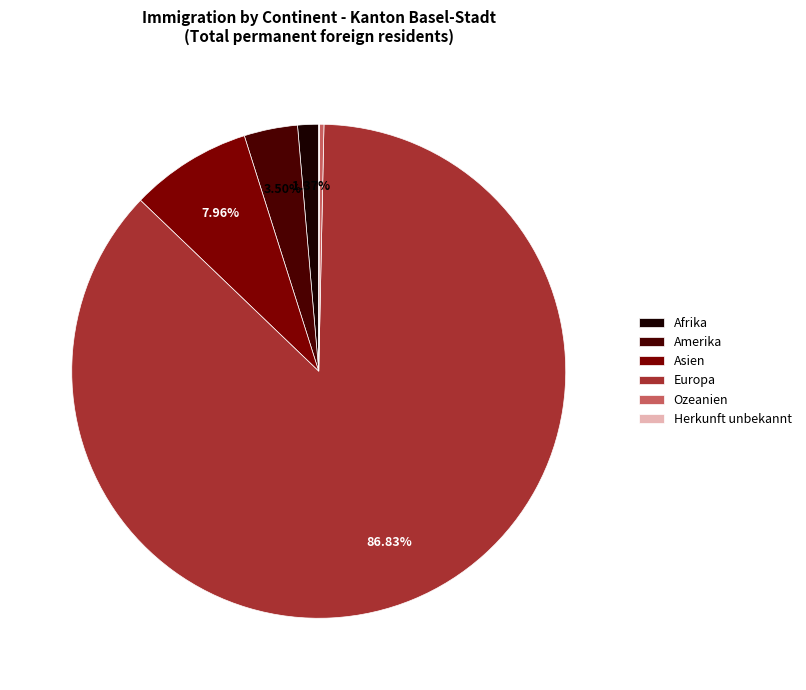

The Europa slice represents 95% of the pie. True or false?

False